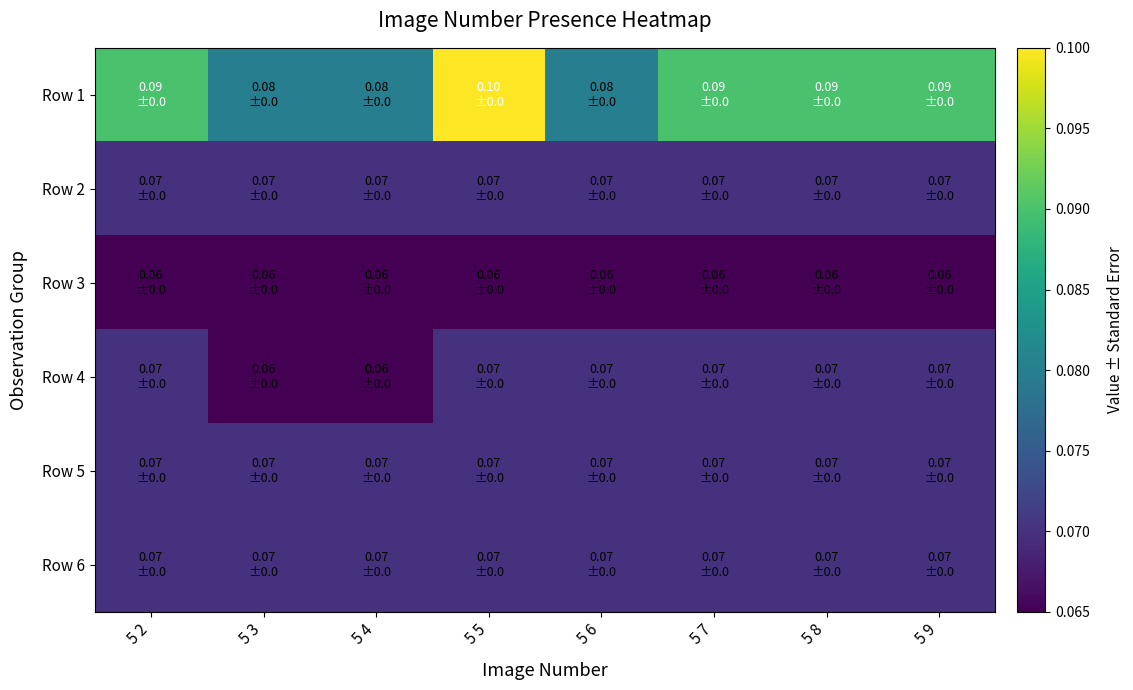

What is the total value across all series at 5 9?

0.4